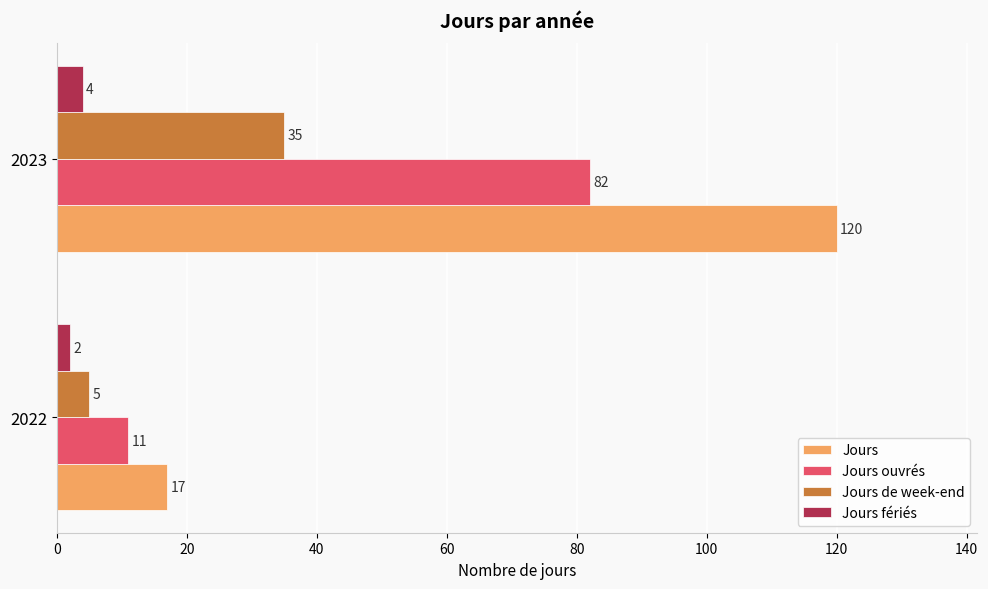

How many series are shown in this chart?

4